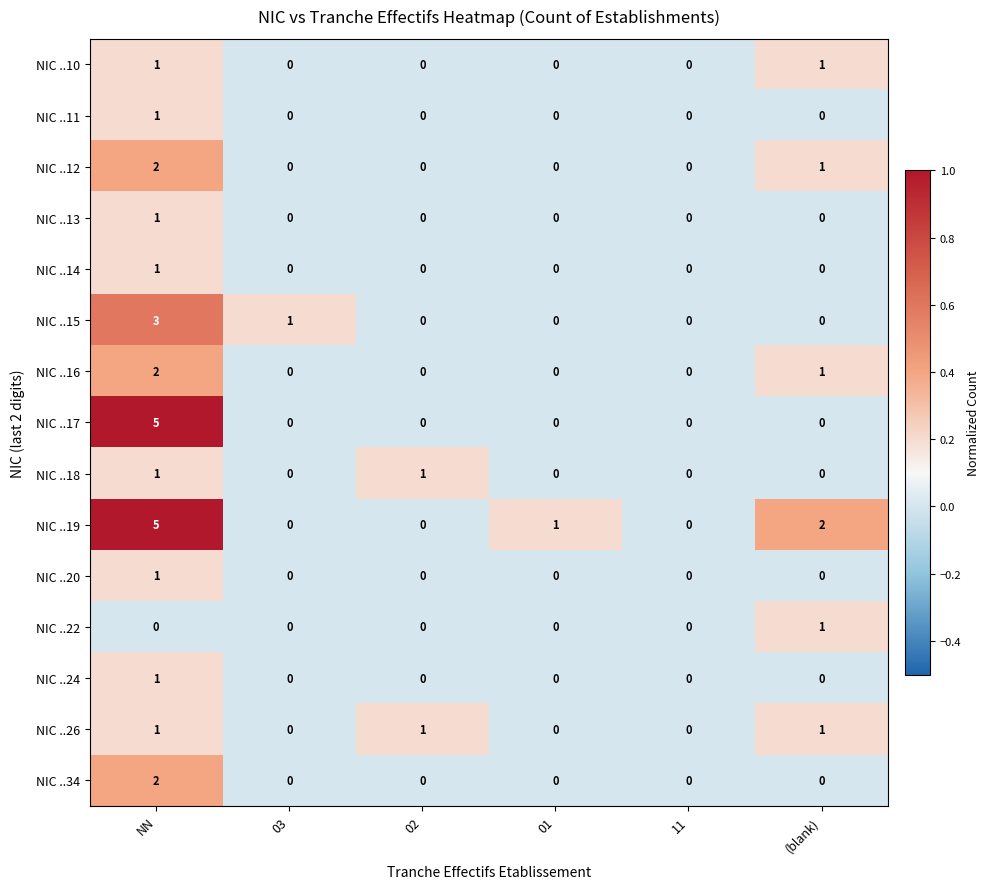

At which category is the sum across all series the highest?

NN